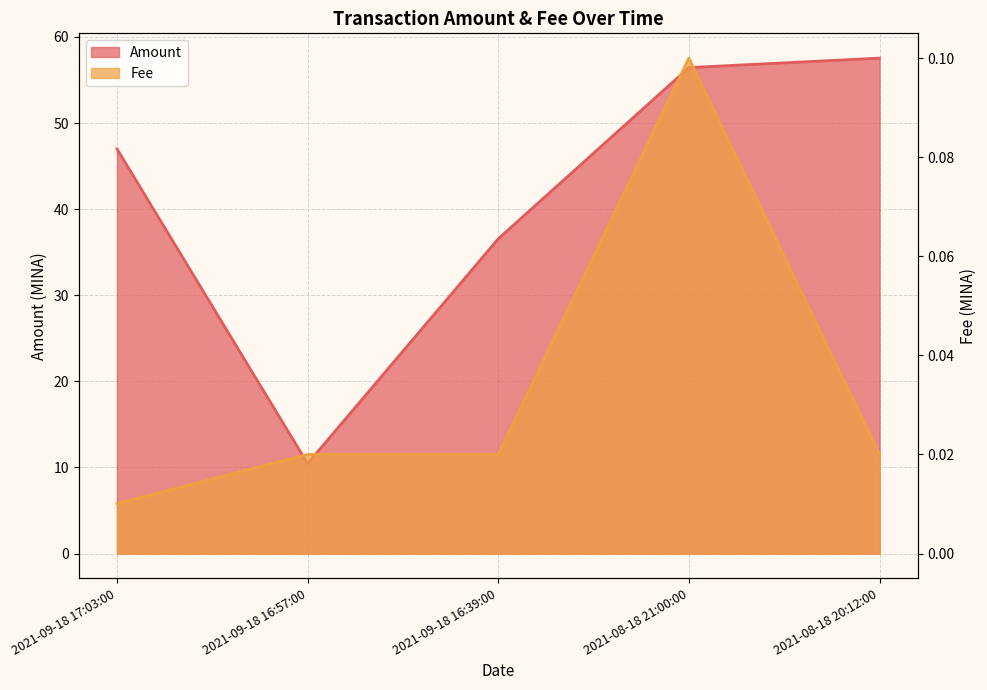

In Fee, how many points are higher than both neighbors (excluding endpoints)?

1